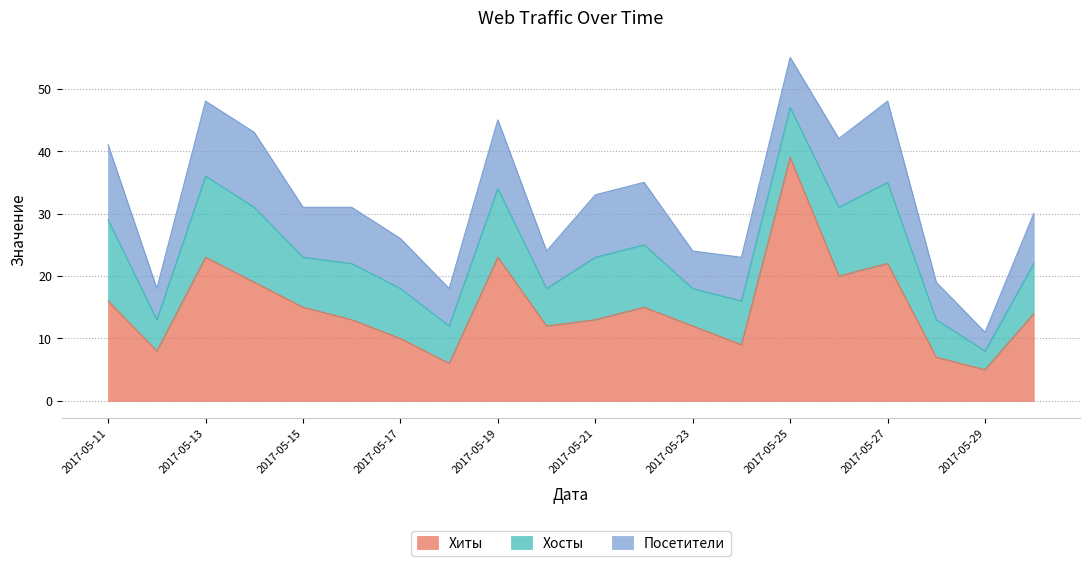

Reading left to right, list all the values displayed in this chart.

Хиты: 16	8	23	19	15	13	10	6	23	12	13	15	12	9	39	20	22	7	5	14
Хосты: 13	5	13	12	8	9	8	6	11	6	10	10	6	7	8	11	13	6	3	8
Посетители: 12	5	12	12	8	9	8	6	11	6	10	10	6	7	8	11	13	6	3	8